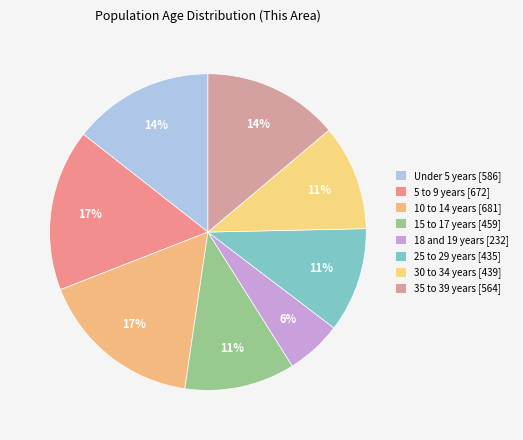

What is the change in value from 18 and 19 years to 30 to 34 years?

+207